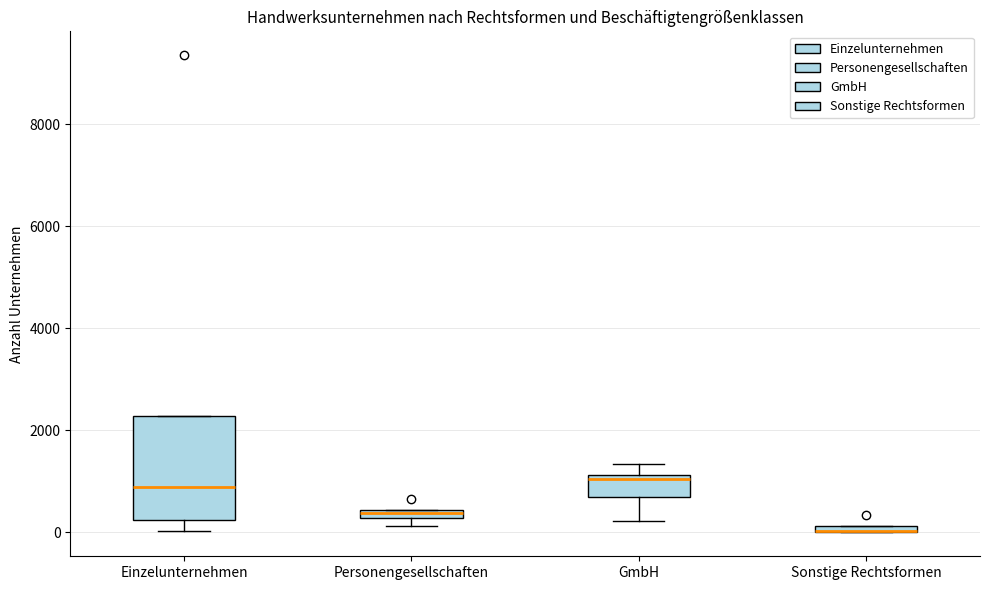

Comparing the boxes themselves (not the whiskers), which one is the tallest?

Einzelunternehmen